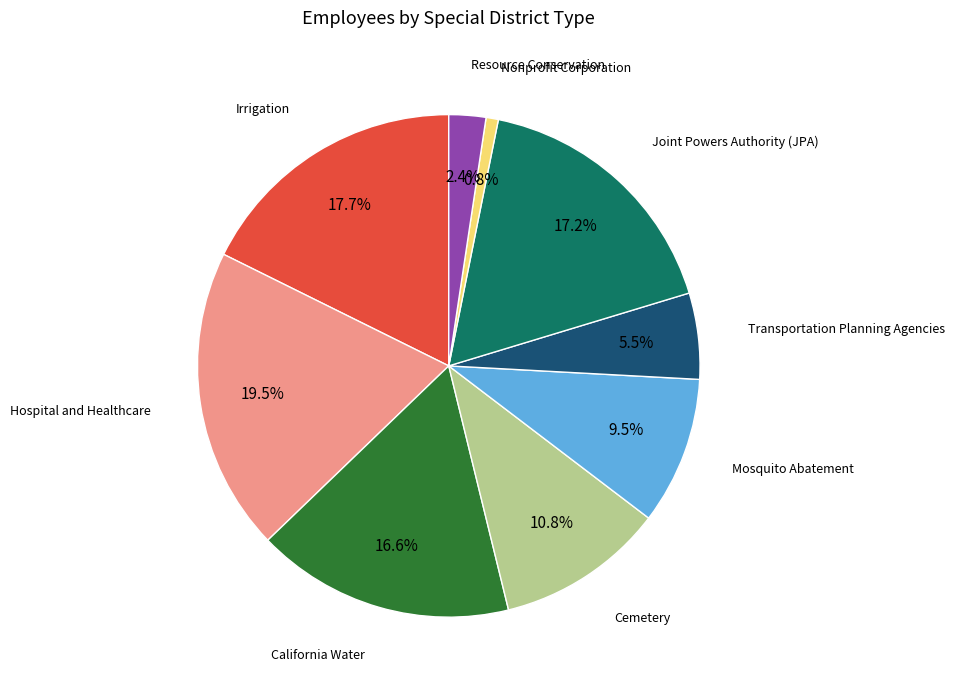

Is there a majority slice in this chart?

No